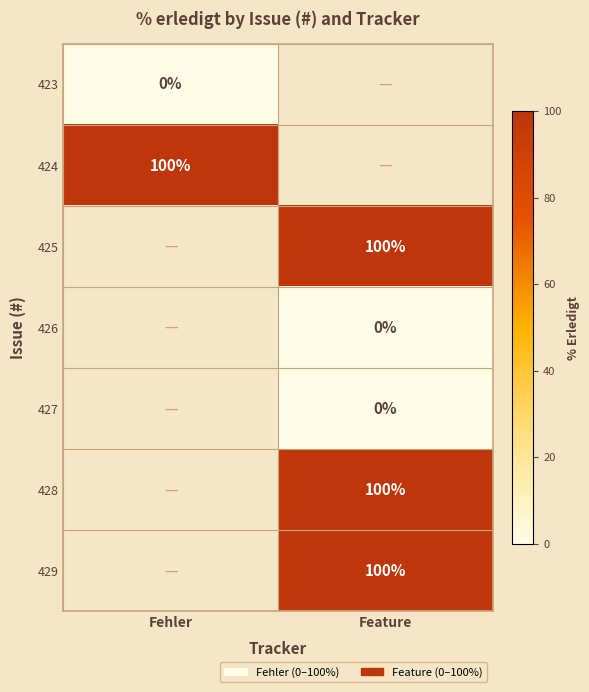

True or false: 425 has a value of 100 at Feature.

True